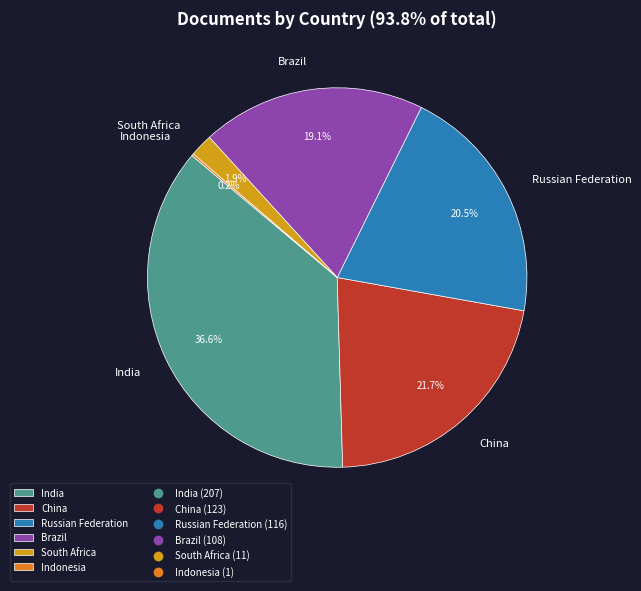

Combined, what portion of the pie is India and South Africa?

38.5%